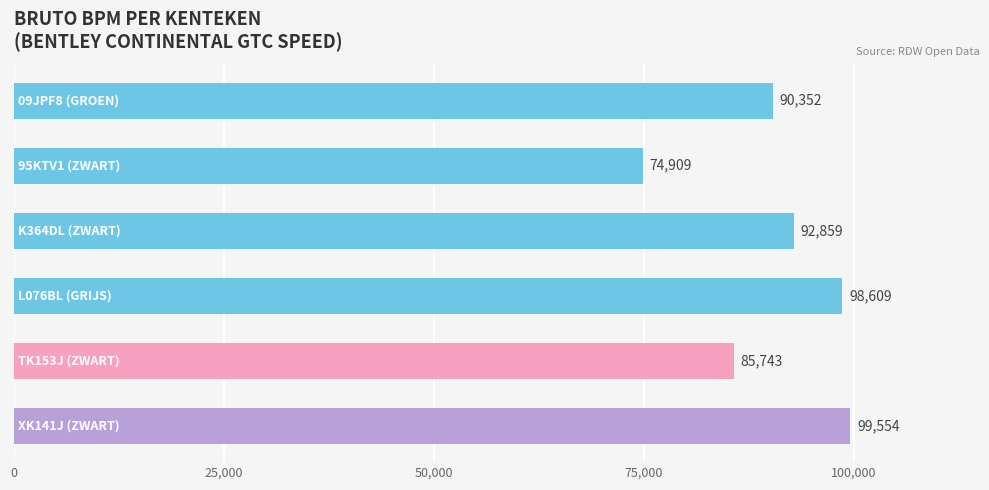

What is the minimum value shown in the chart?

74909